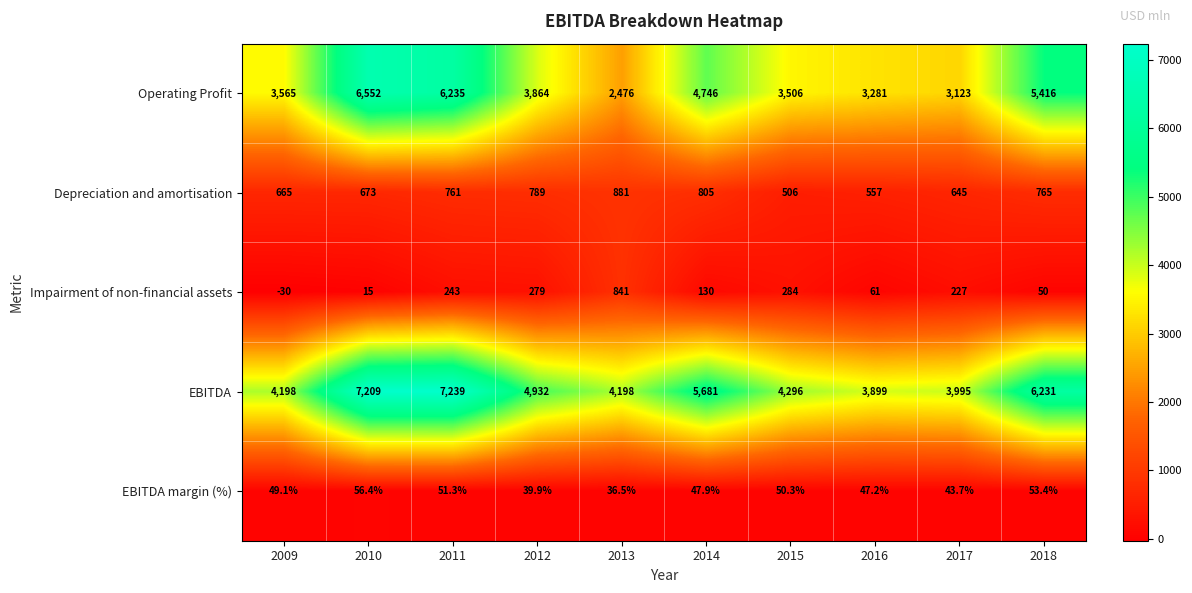

Is it true that EBITDA margin (%) equals 82.6 at 2015?

False